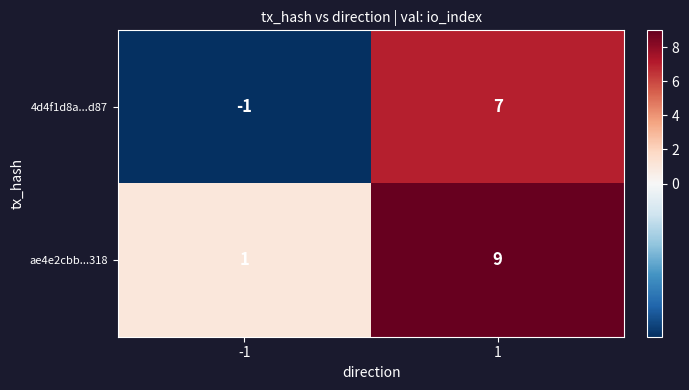

What is the sum of the 4d4f1d8a...d87 values at -1 and 1?

6